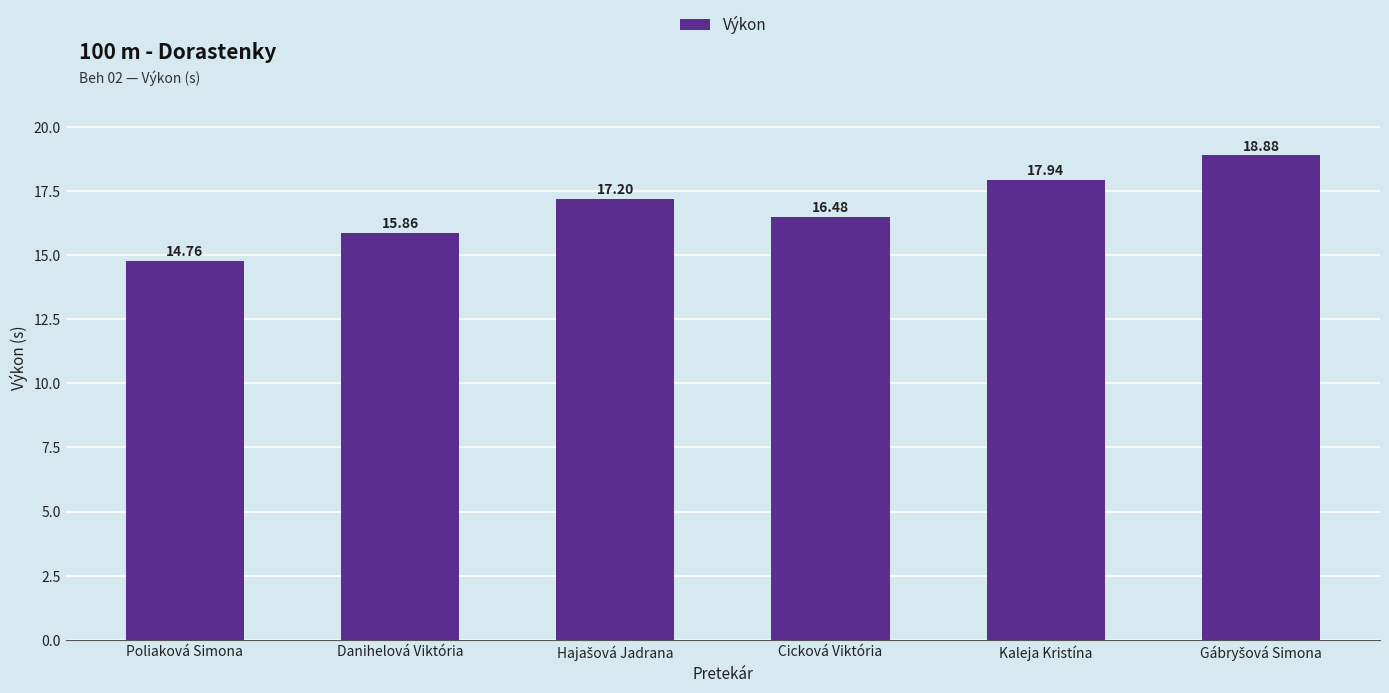

At which category does the chart reach its minimum across all series?

Poliaková Simona